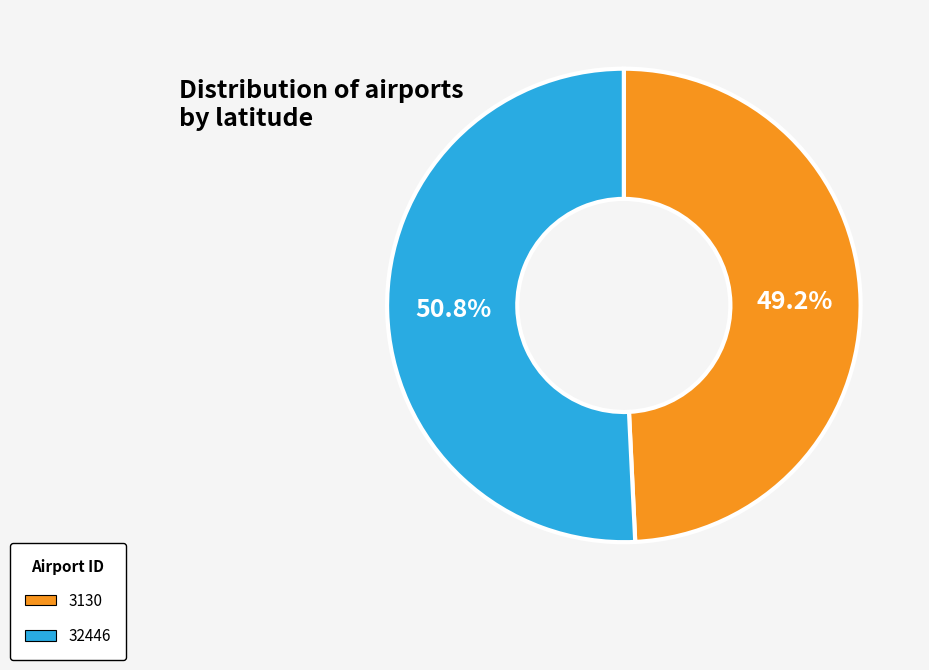

What is the total percentage of 32446 and 3130?

100.0%